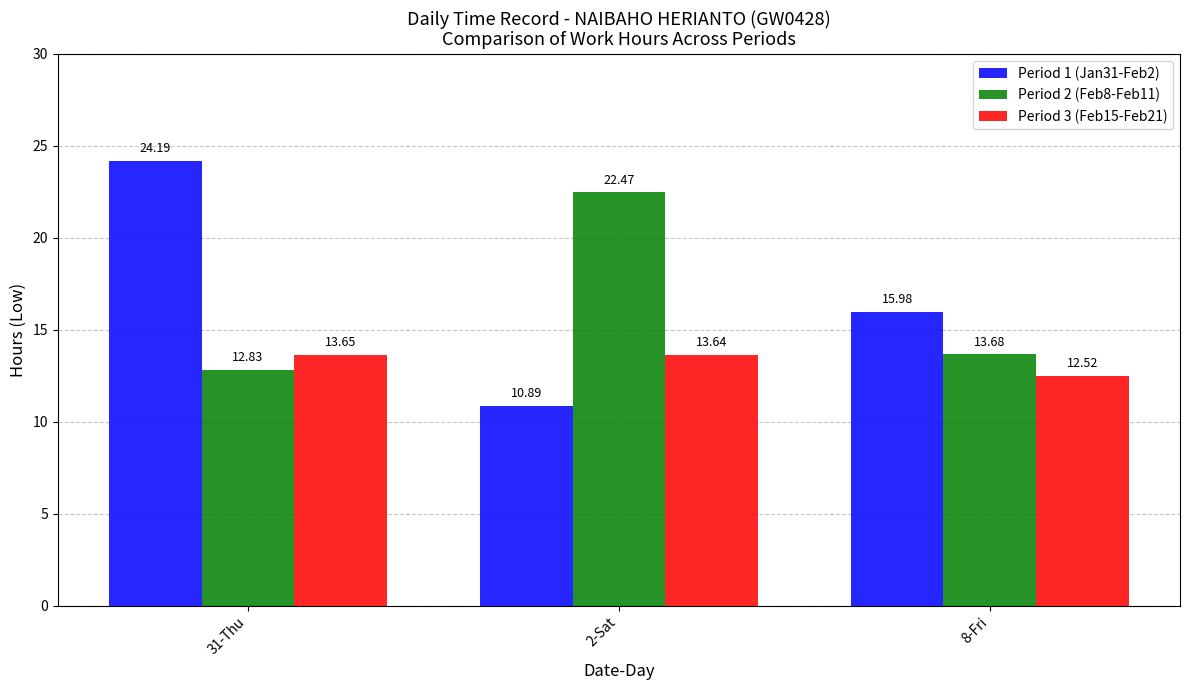

The Period 1 (Jan31-Feb2) series shows 10.9 at 2-Sat. True or false?

True